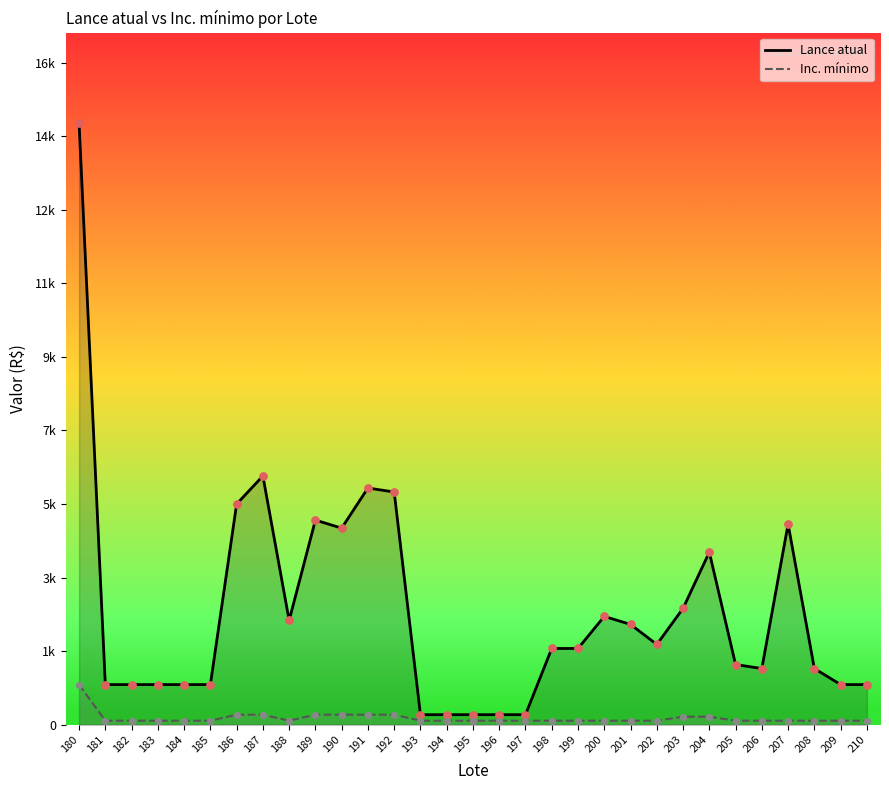

What is the total value across all series at 204?

4500